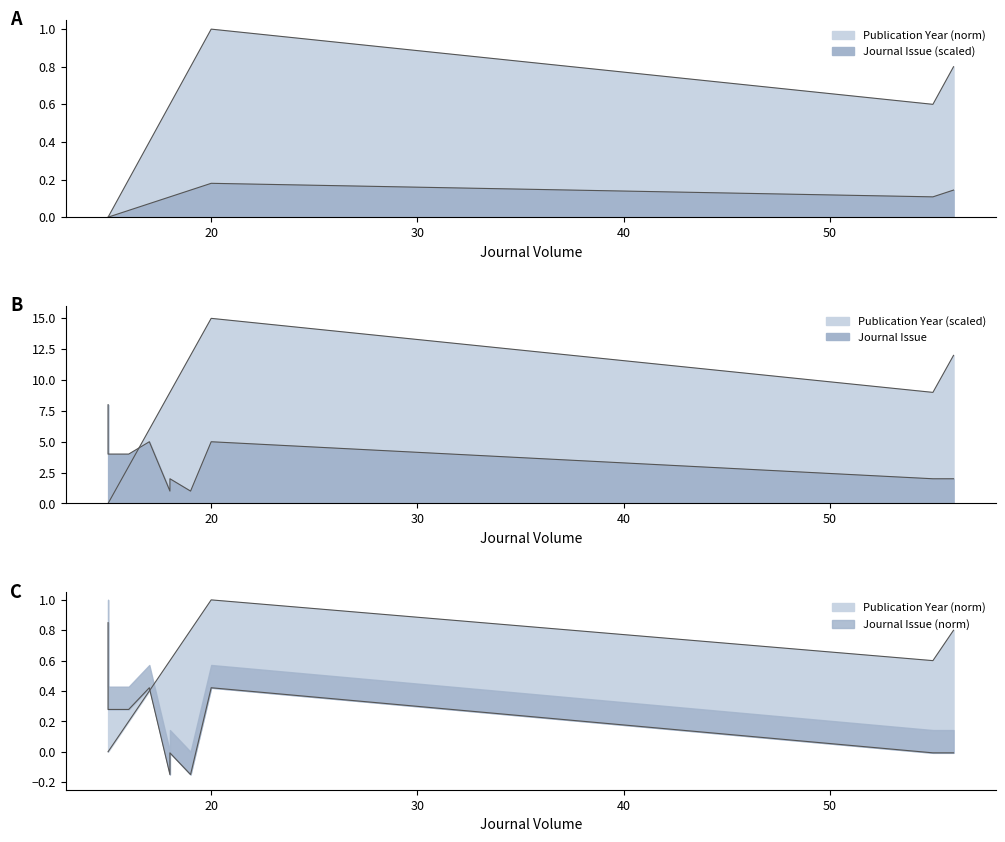

Reading left to right, list all the values displayed in this chart.

Publication Year: 0.0	0.0	0.2	0.4	0.6	0.6	0.8	1.0	0.6	0.8
Journal Issue: 8.0	4.0	4.0	5.0	1.0	2.0	1.0	5.0	2.0	2.0